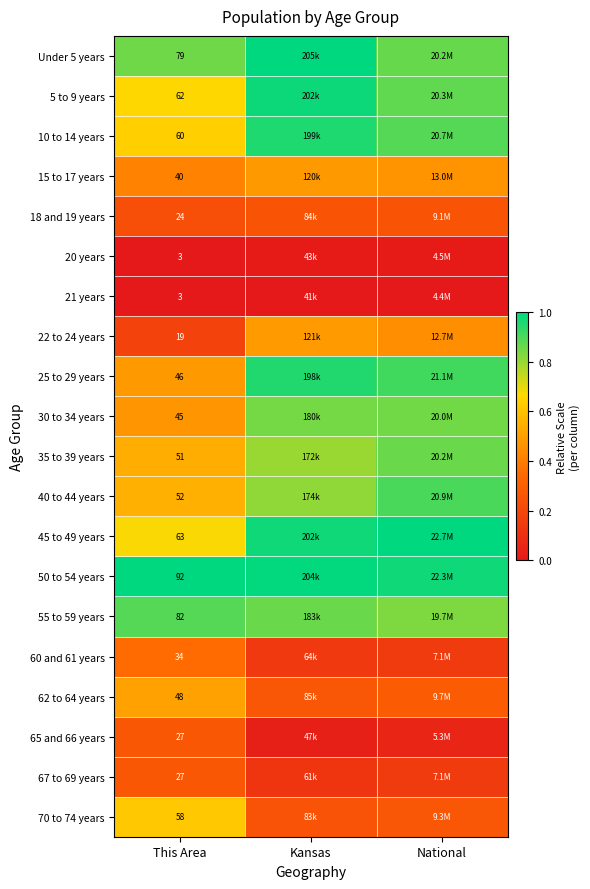

Rank the categories by 10 to 14 years value from lowest to highest.

This Area, National, Kansas